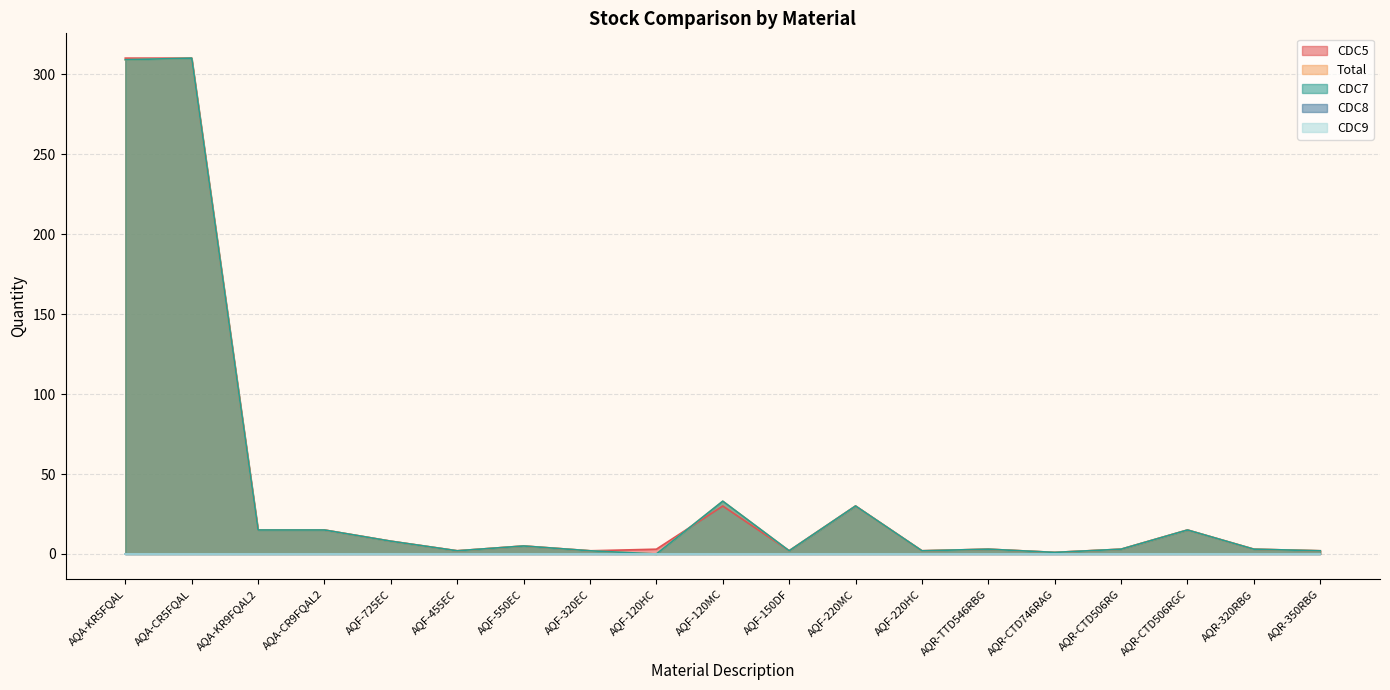

Does the chart have visible grid lines?

Yes